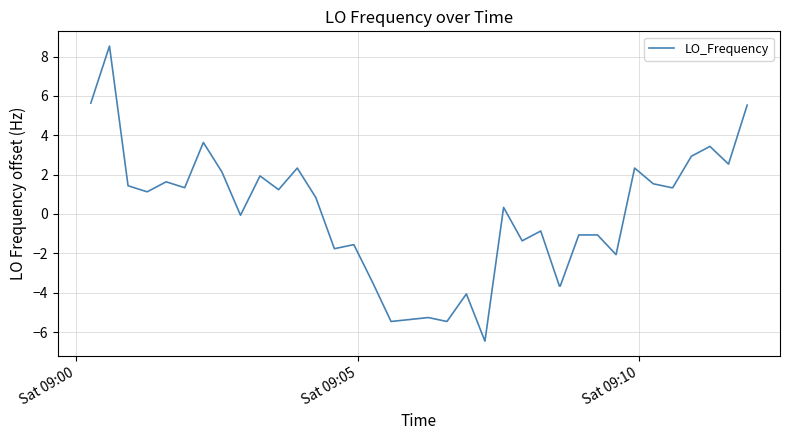

What is the difference between the maximum and minimum values?

15.0